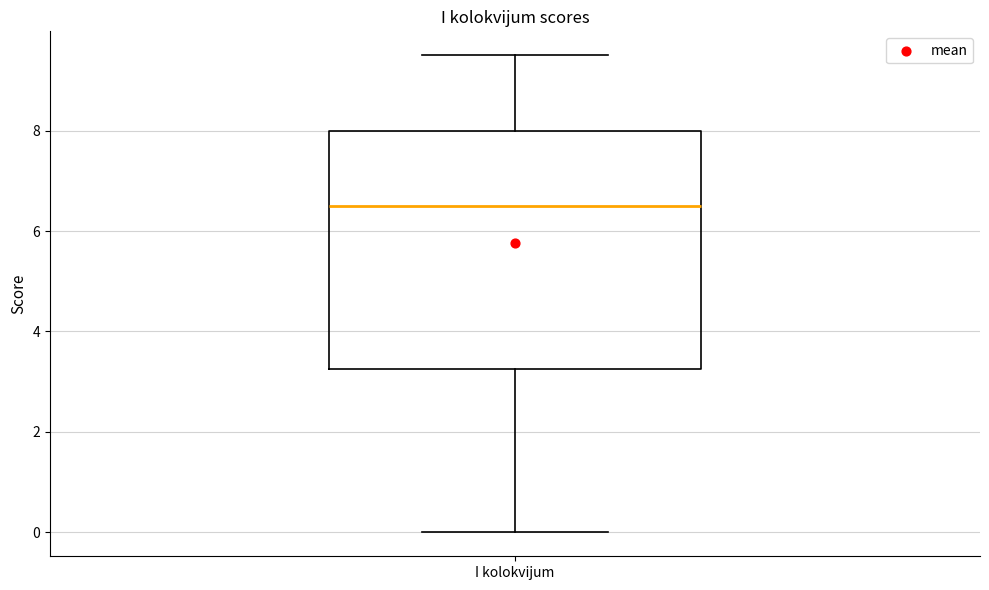

Where is the upper edge of the box for I kolokvijum on the y-axis? The values are not printed on the chart, so give them approximately, as read against the axis.

8.0